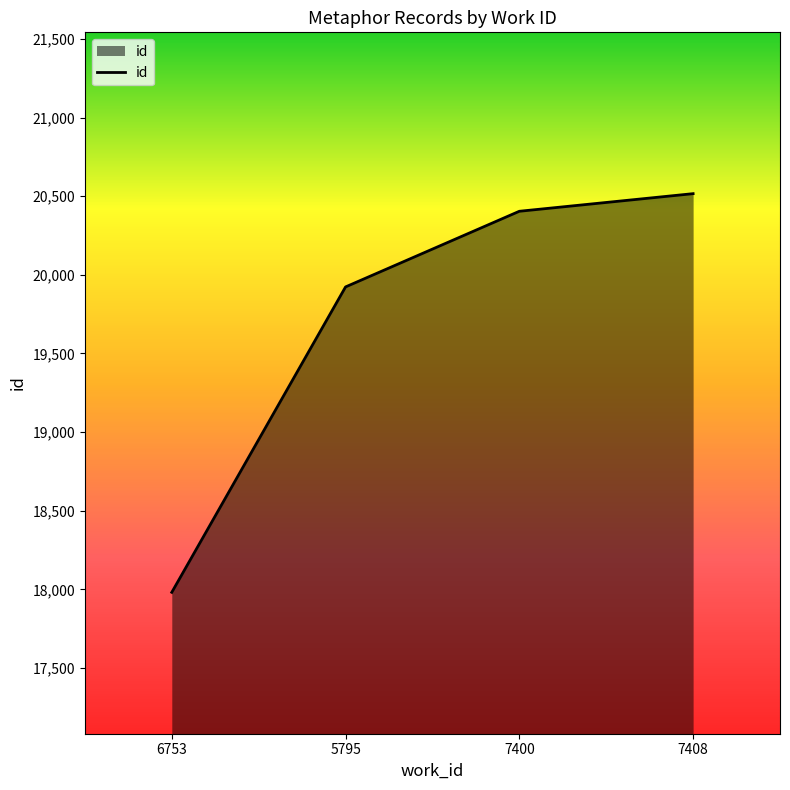

Where is the data nearest to the value 19248?

5795